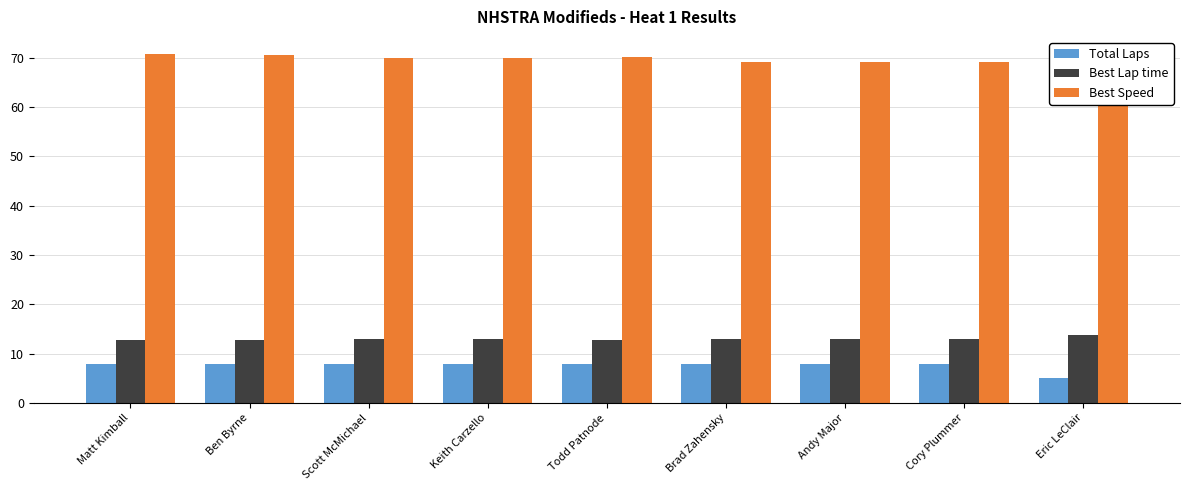

Rank the series by their maximum value, from highest to lowest.

Best Speed, Best Lap time, Total Laps